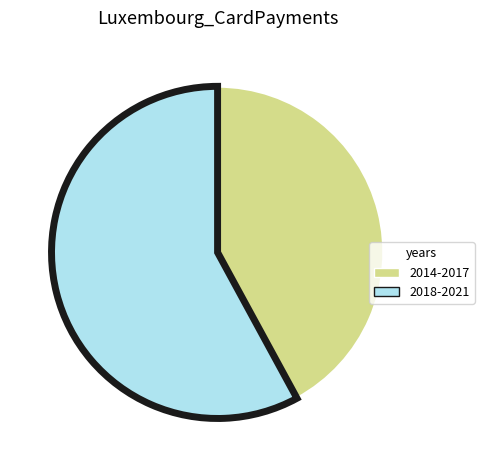

True or false: 2018-2021 accounts for 71% of the total.

False